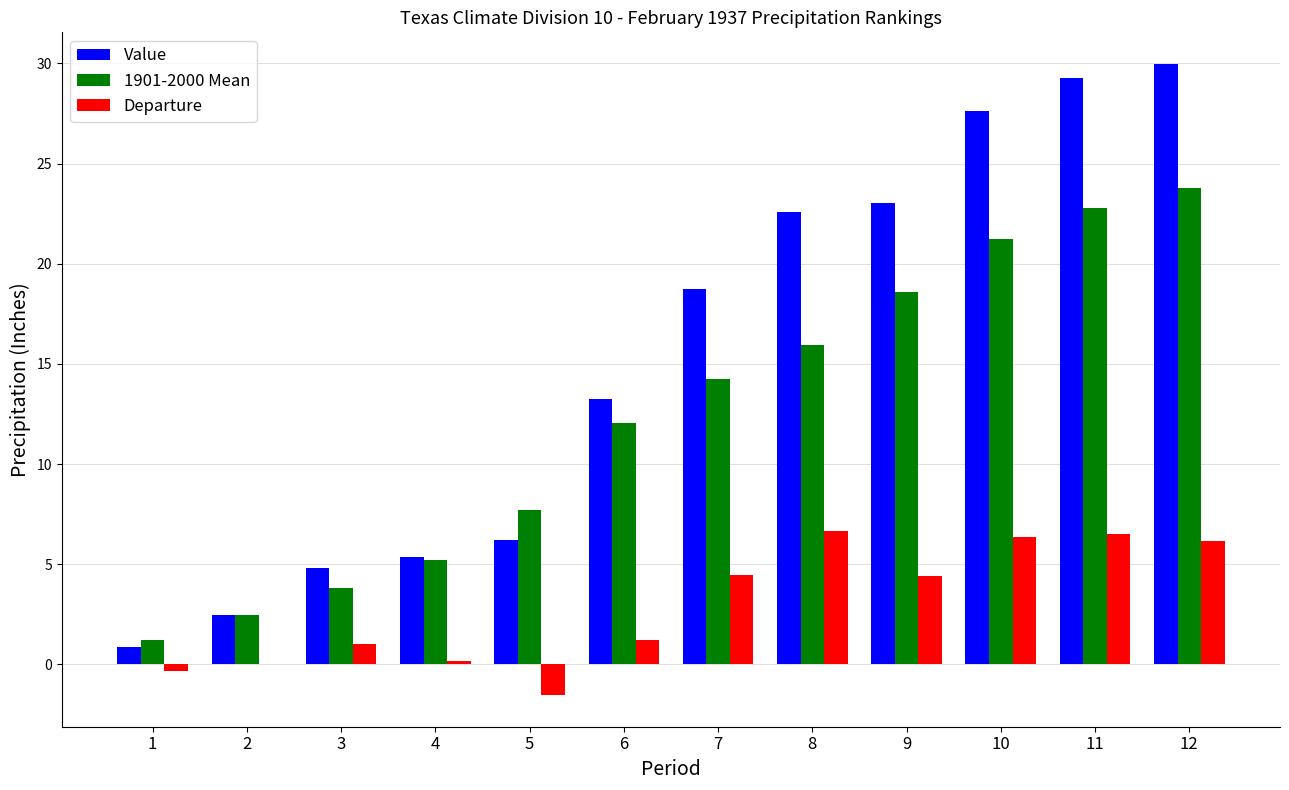

How many categories are shown in the chart?

12